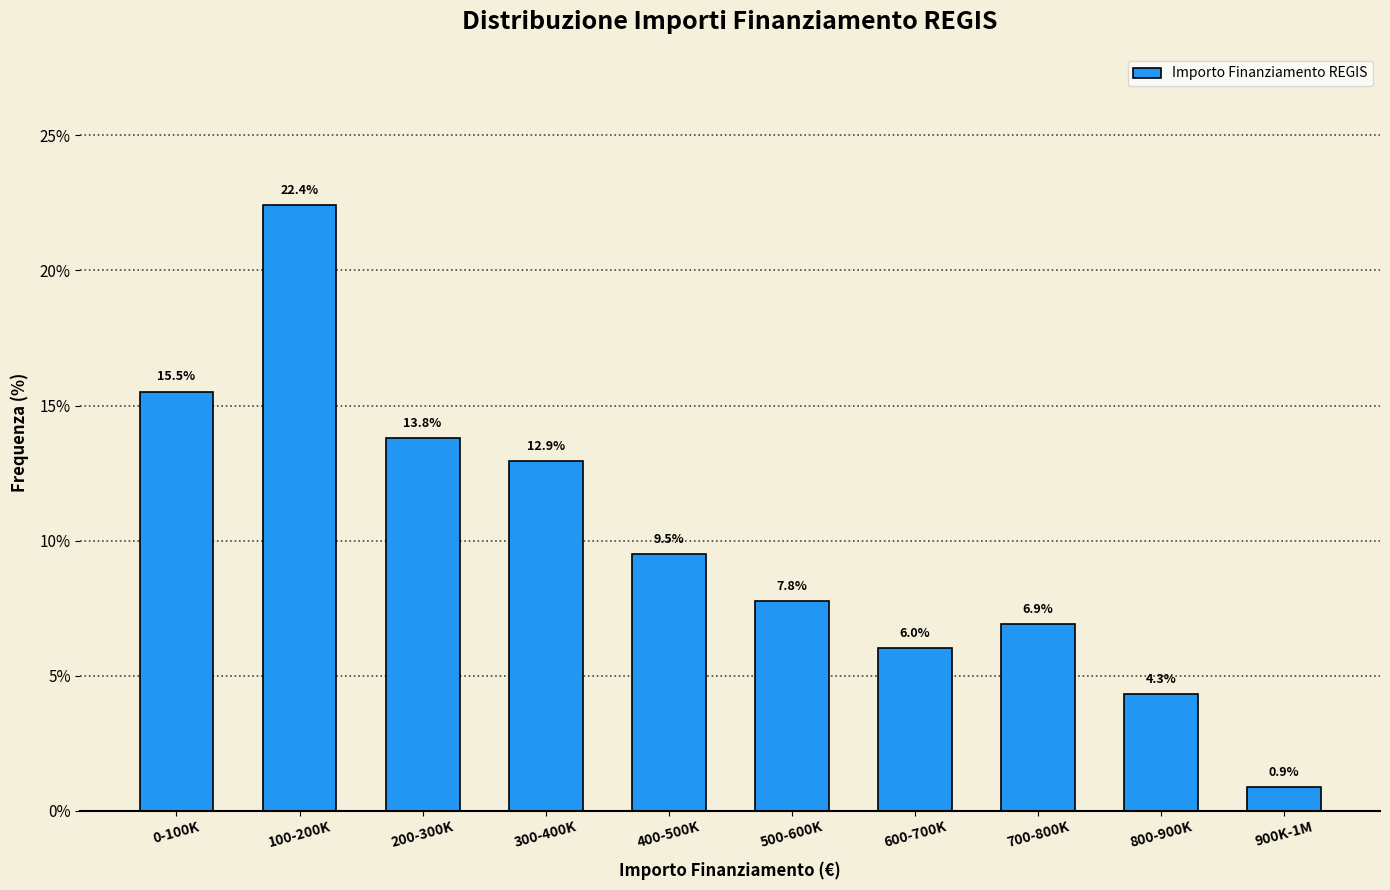

Reading left to right, what are all the values shown in this chart?

0-100K=15.5	100-200K=22.4	200-300K=13.8	300-400K=12.9	400-500K=9.5	500-600K=7.8	600-700K=6.0	700-800K=6.9	800-900K=4.3	900K-1M=0.9